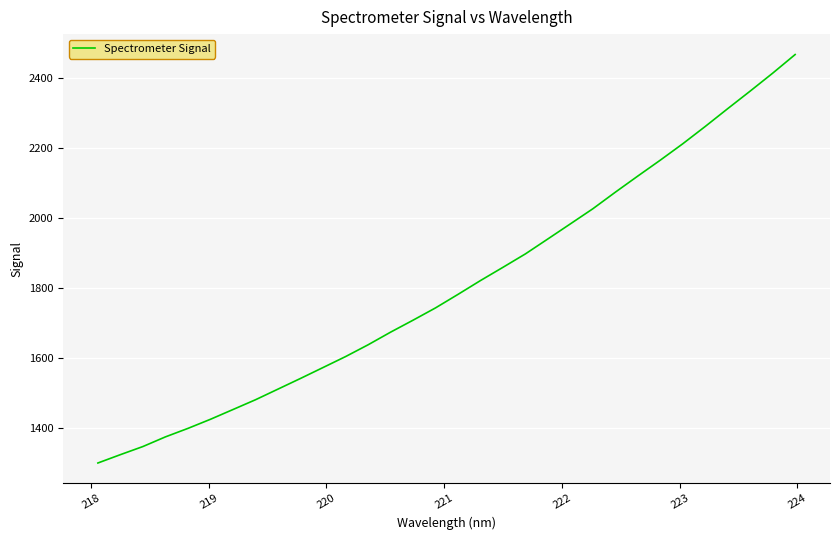

What is the difference between the maximum and minimum values?

1167.1